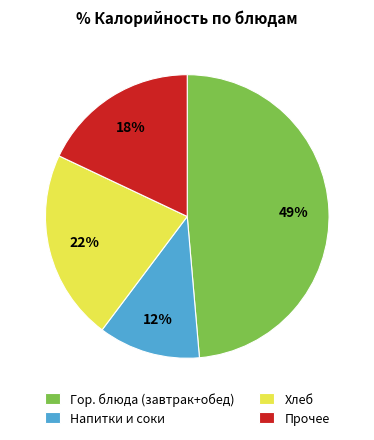

Count the number of slices in the pie.

4